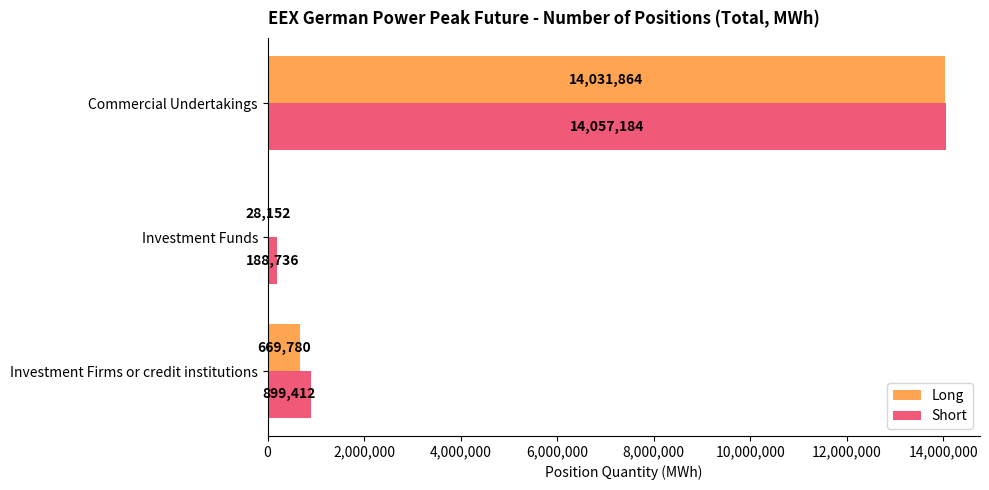

Is it true that Long equals 28152 at Investment Funds?

True